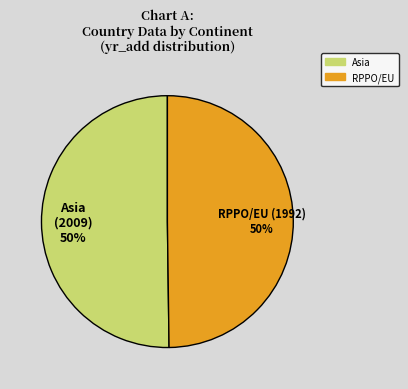

To the nearest percent, what is the combined percentage of Asia and RPPO/EU?

100%